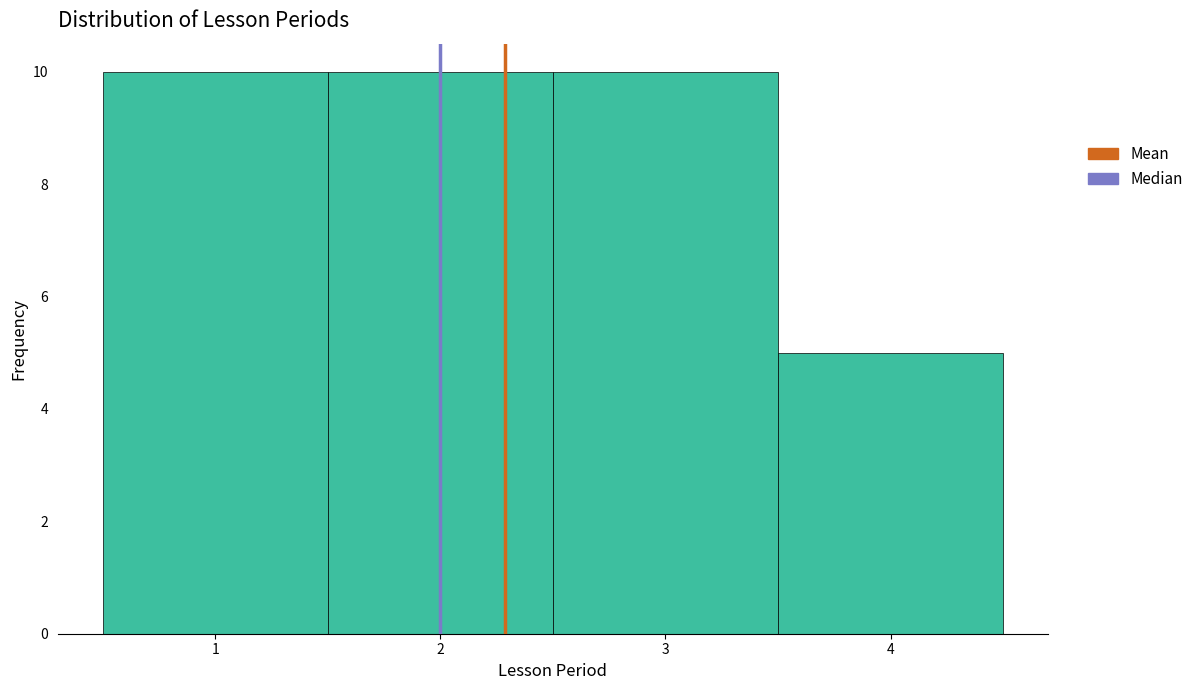

Reading left to right, transcribe this chart: for each bar, give the range it covers on the x-axis and its height. The values are not printed on the chart, so give them approximately, as read against the axis.

0.5 to 1.5: 10
1.5 to 2.5: 10
2.5 to 3.5: 10
3.5 to 4.5: 5